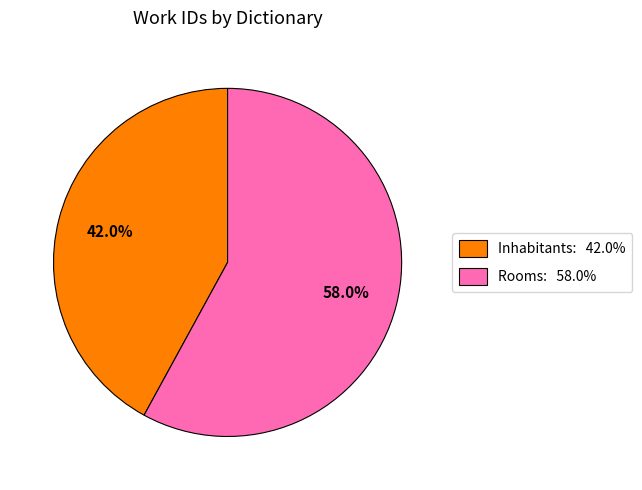

To the nearest percent, what is the difference between the largest and smallest slice percentages?

16%